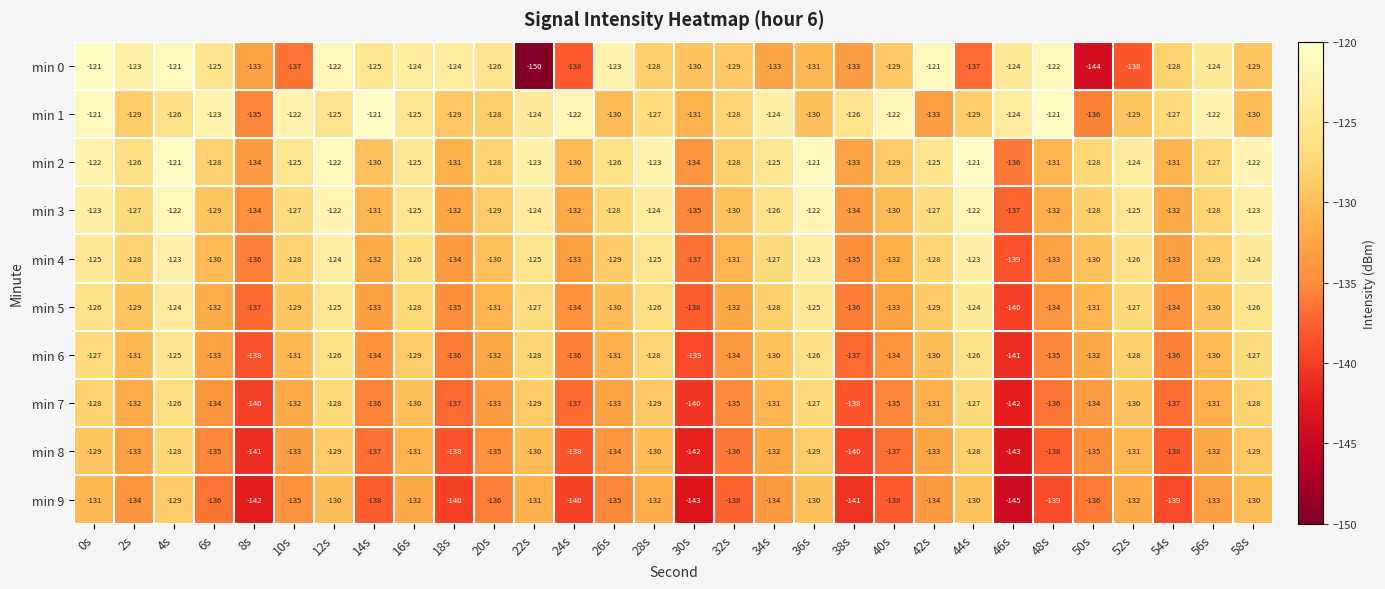

How many data points in min 3 are above -128?

14